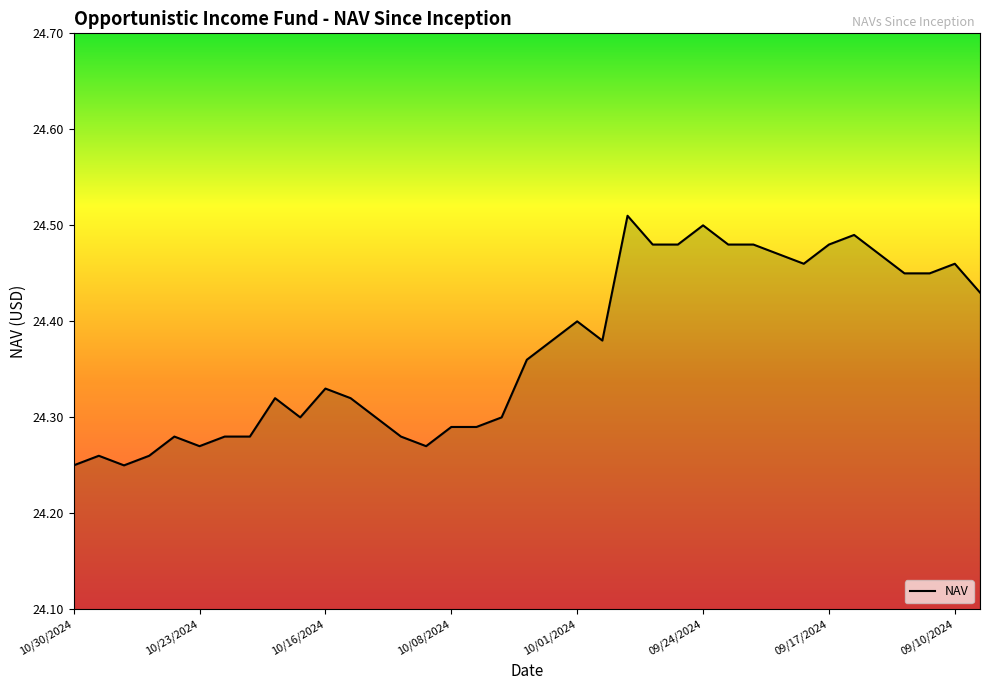

Count the number of data series in this chart.

1